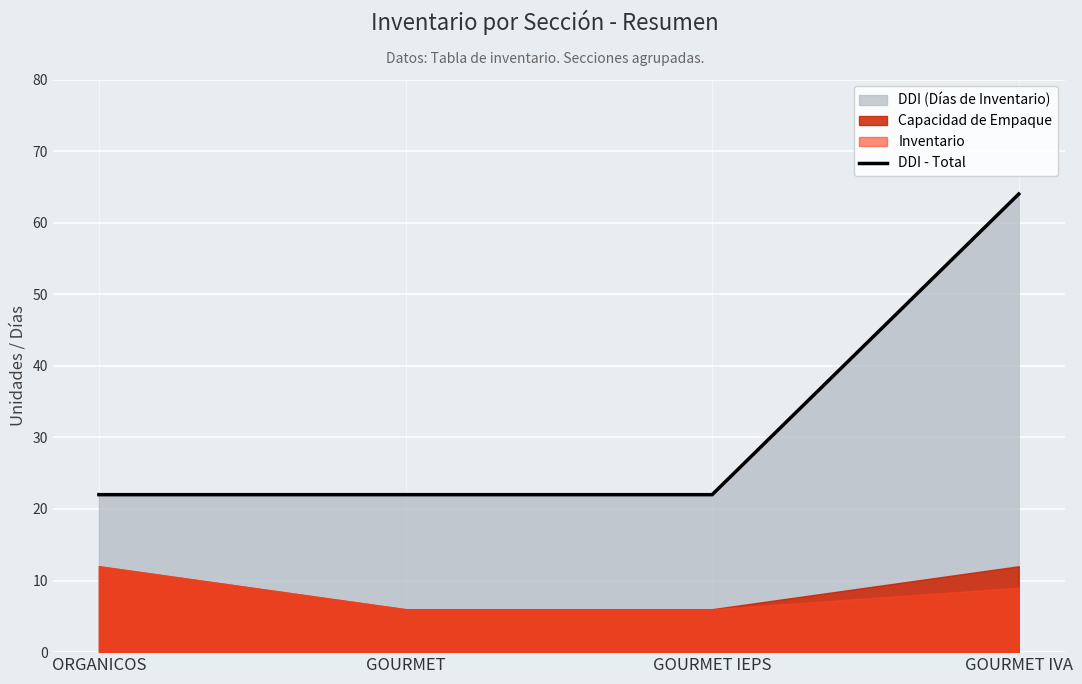

Between GOURMET IVA and GOURMET, which is larger?

GOURMET IVA